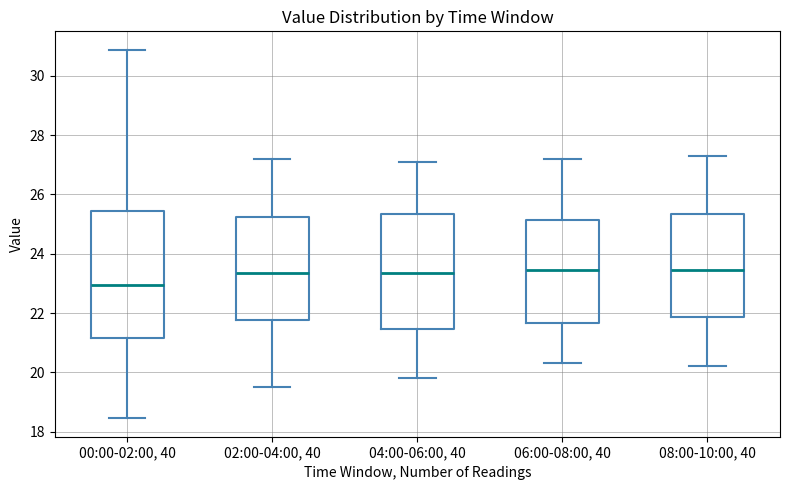

Reading left to right, transcribe this box plot: for each box, give where its median line is, the range the box spans, and where its two whiskers end, as read against the y-axis. The values are not printed on the chart, so give them approximately, as read against the axis.

00:00-02:00, 40: median 23.0, box 21.2 to 25.4, whiskers 18.4 to 30.8
02:00-04:00, 40: median 23.4, box 21.8 to 25.2, whiskers 19.6 to 27.2
04:00-06:00, 40: median 23.4, box 21.4 to 25.4, whiskers 19.8 to 27.2
06:00-08:00, 40: median 23.4, box 21.6 to 25.2, whiskers 20.4 to 27.2
08:00-10:00, 40: median 23.4, box 21.8 to 25.4, whiskers 20.2 to 27.4